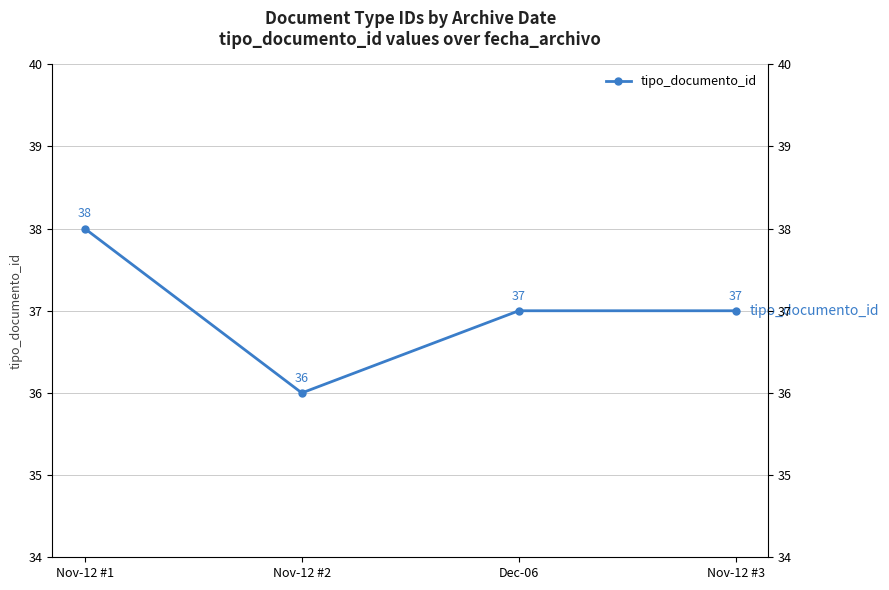

What is the change in value from Nov-12 #2 to Nov-12 #3?

+1